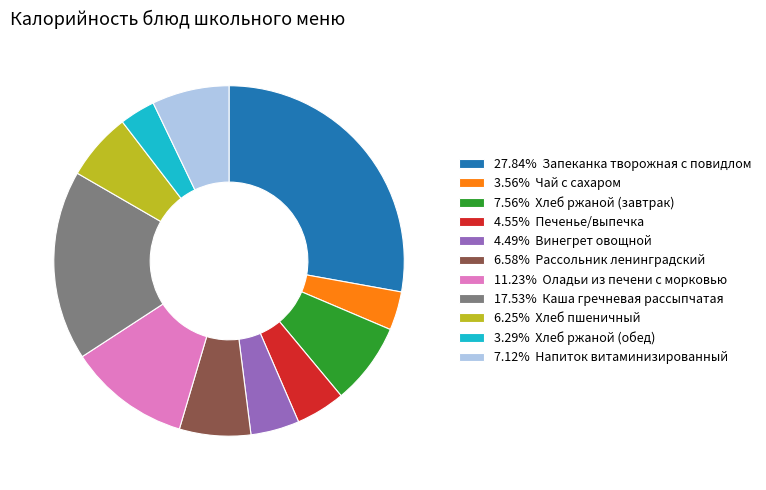

How many slices are in this pie chart?

11